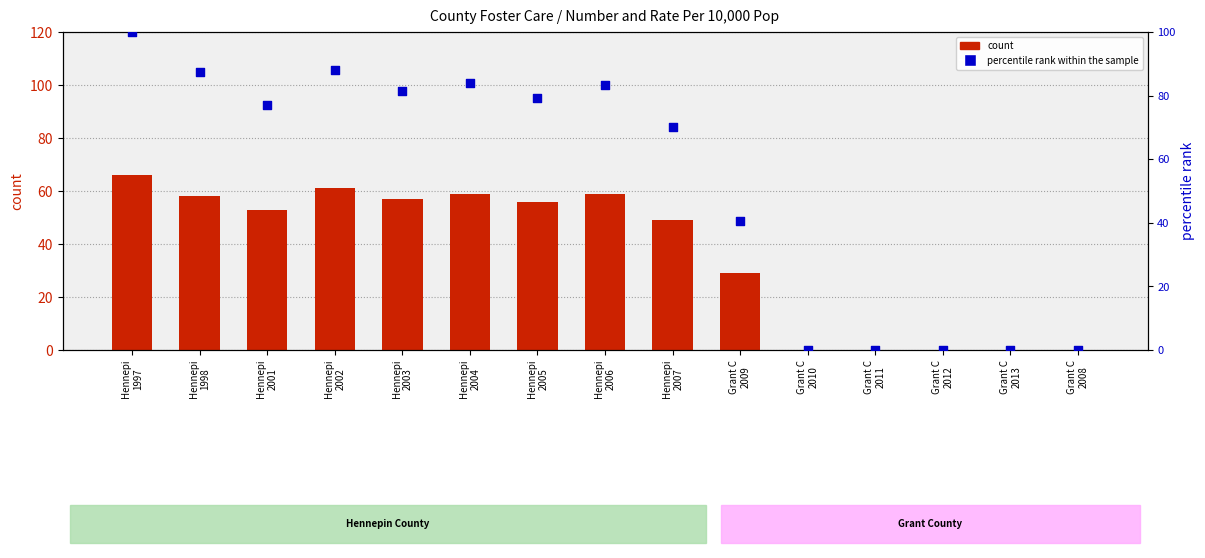

Which series has the widest spread of Y values?

percentile rank within the sample